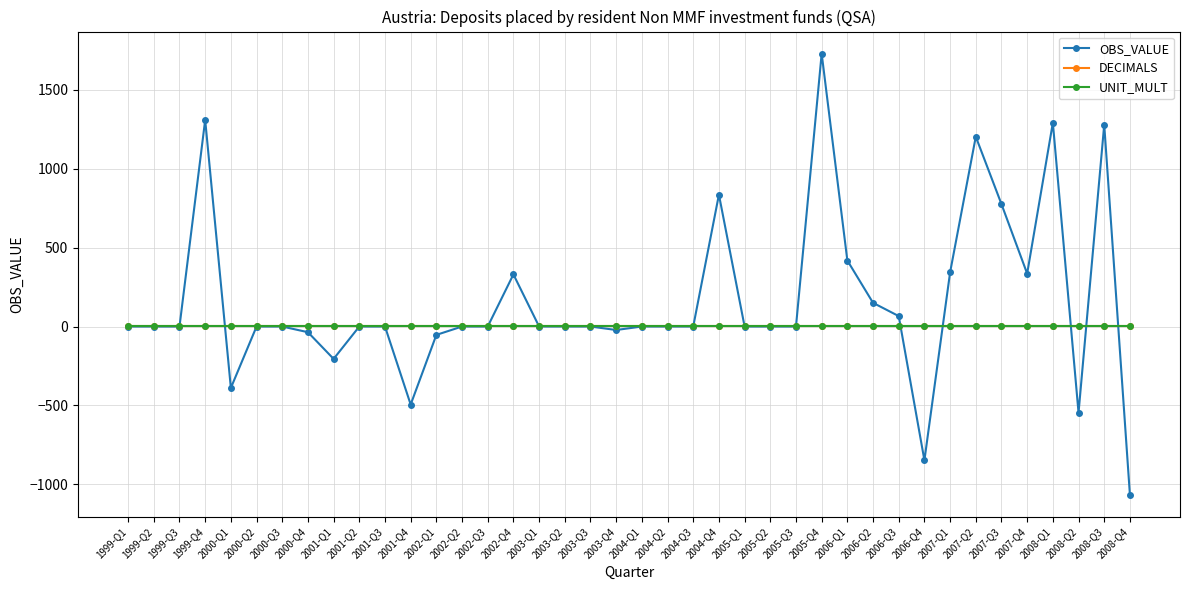

Is the value of DECIMALS at 2006-Q2 greater than the value of OBS_VALUE at 2008-Q1?

No